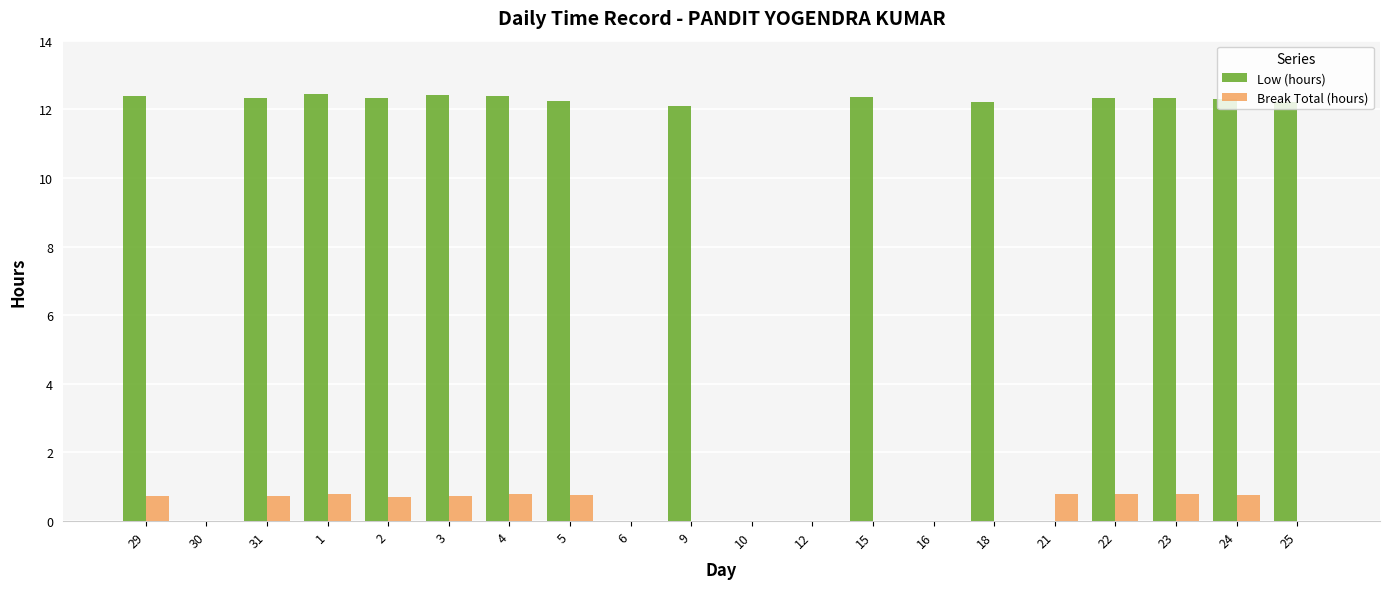

The Break Total (hours) series shows 1.2 at 31. True or false?

False